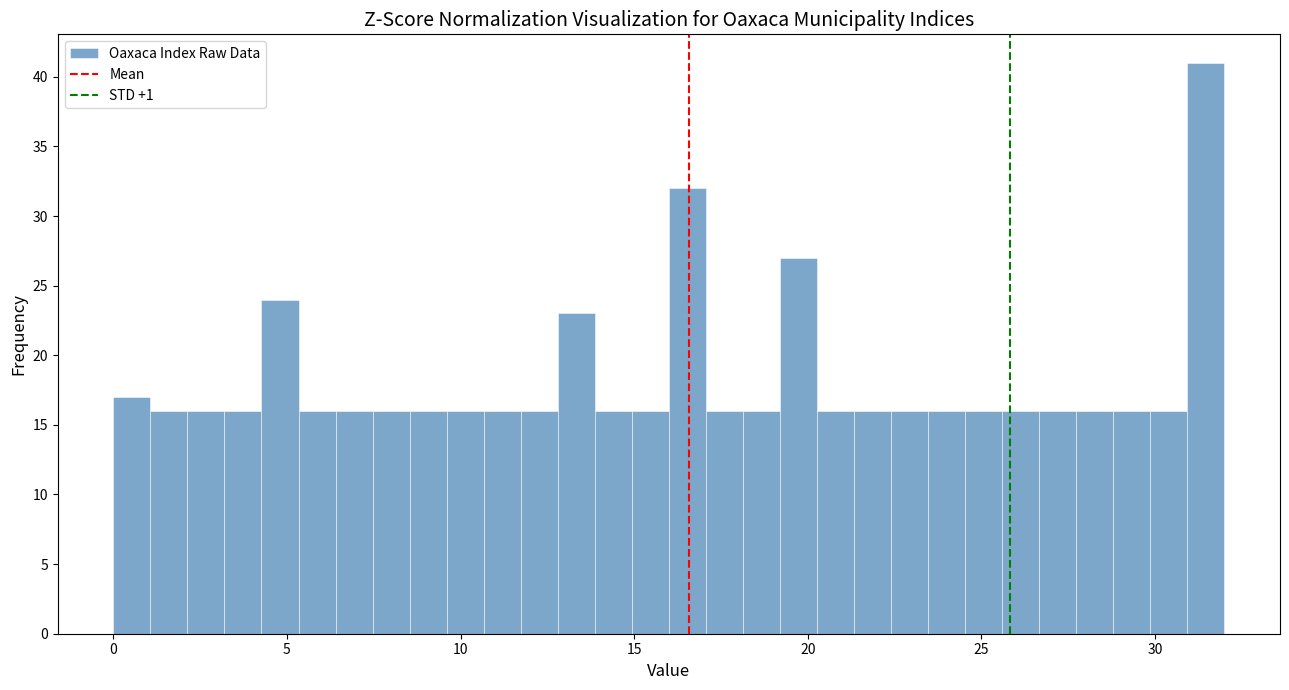

Read against the x-axis, roughly where is the centre of the tallest bar?

31.5